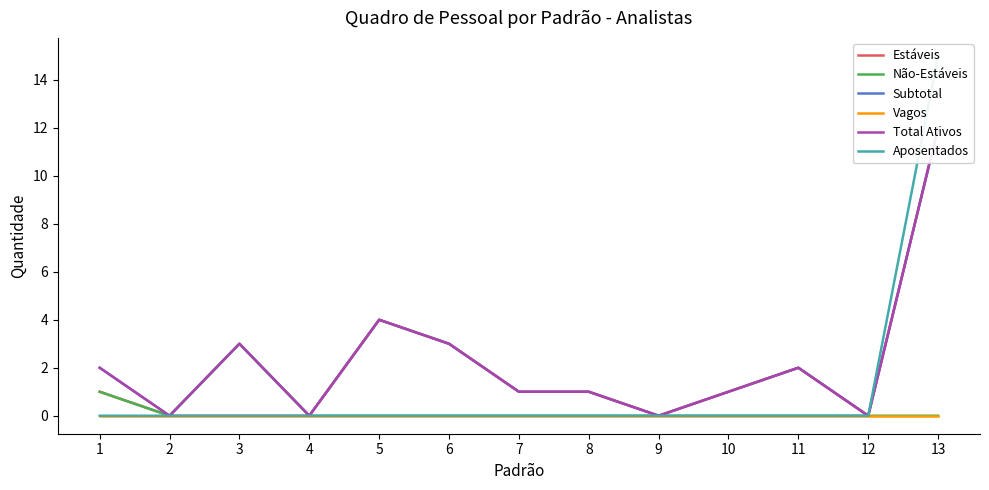

True or false: Vagos has a value of 0 at 3.

True